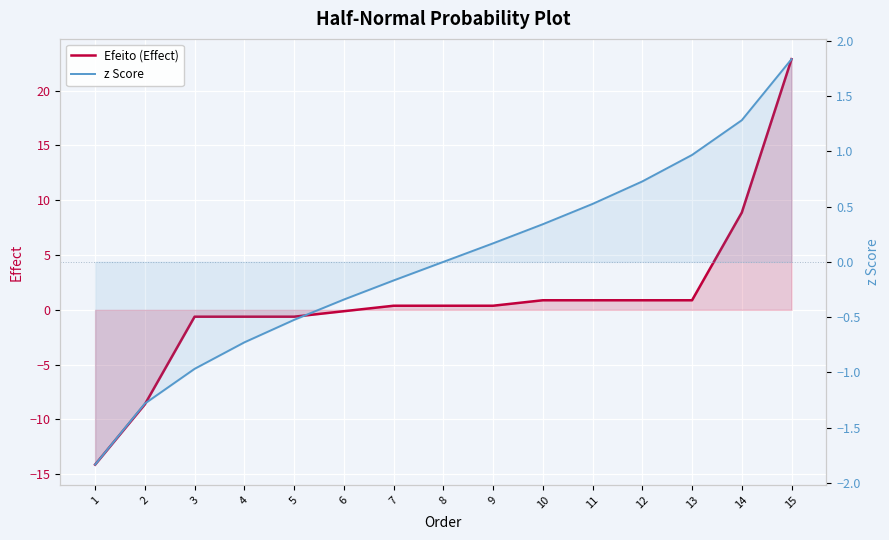

Reading left to right, transcribe all the data shown in this chart.

Efeito (Effect): -14.1	-8.6	-0.6	-0.6	-0.6	-0.1	0.4	0.4	0.4	0.9	0.9	0.9	0.9	8.9	22.9
z Score: -1.8	-1.3	-1.0	-0.7	-0.5	-0.3	-0.2	0.0	0.2	0.3	0.5	0.7	1.0	1.3	1.8